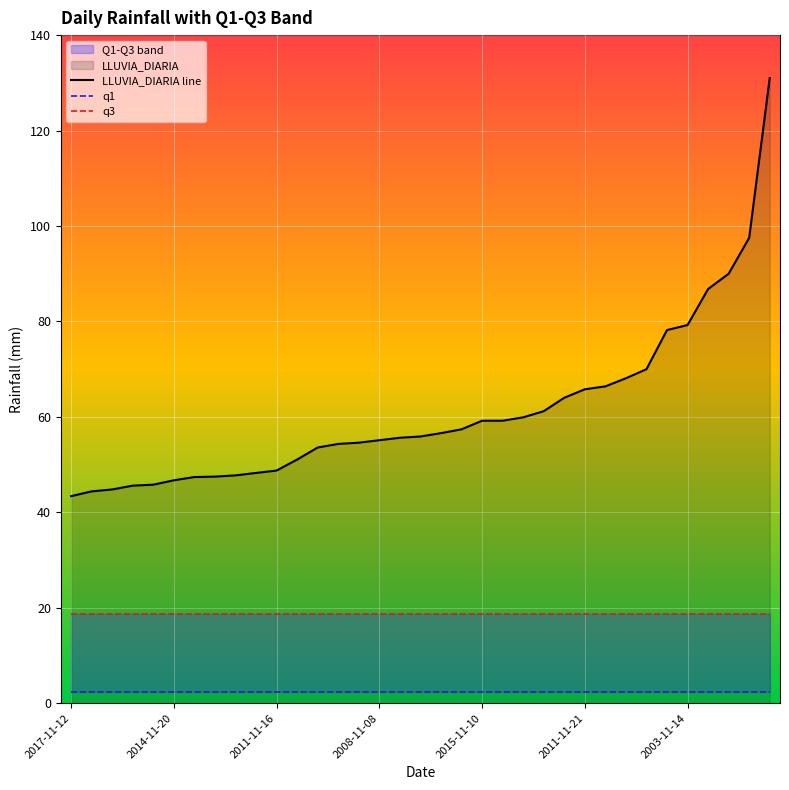

How many categories are shown in the chart?

35